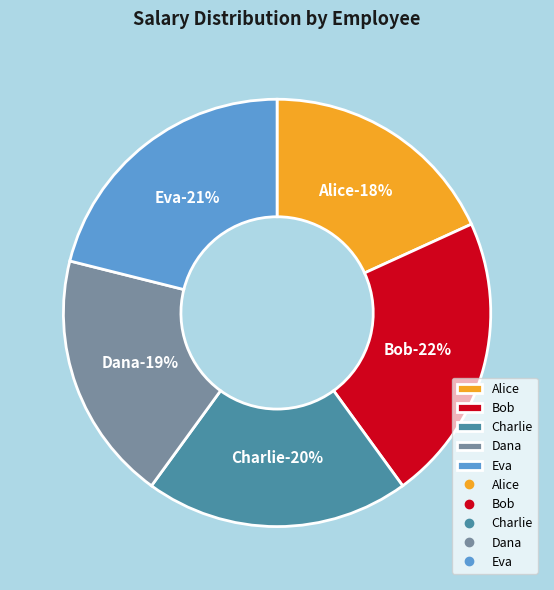

How many slices are in this pie chart?

5